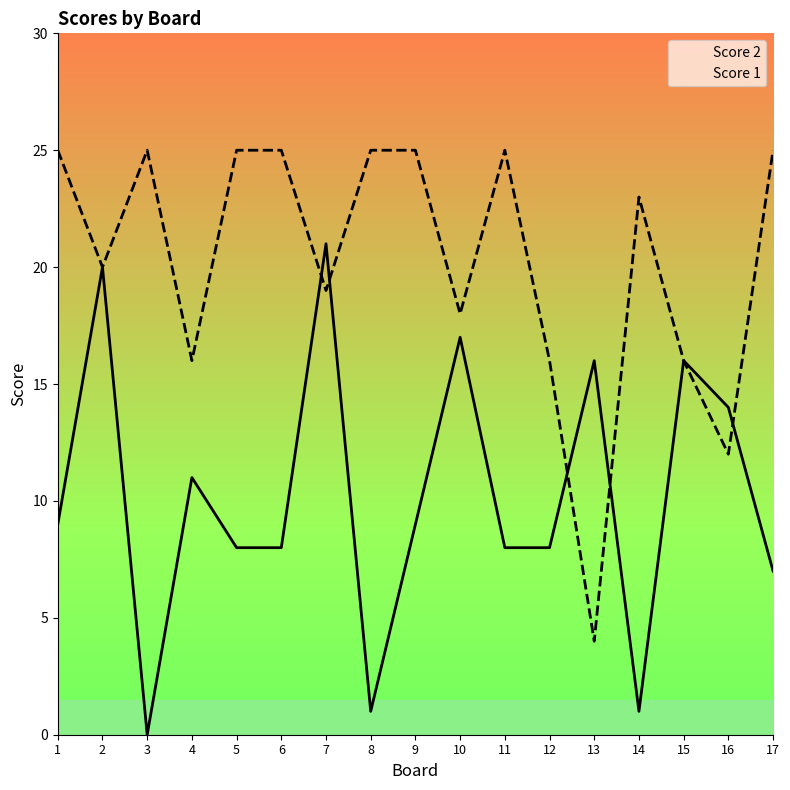

What is the difference between the maximum and minimum values in the Score 1 series?

21